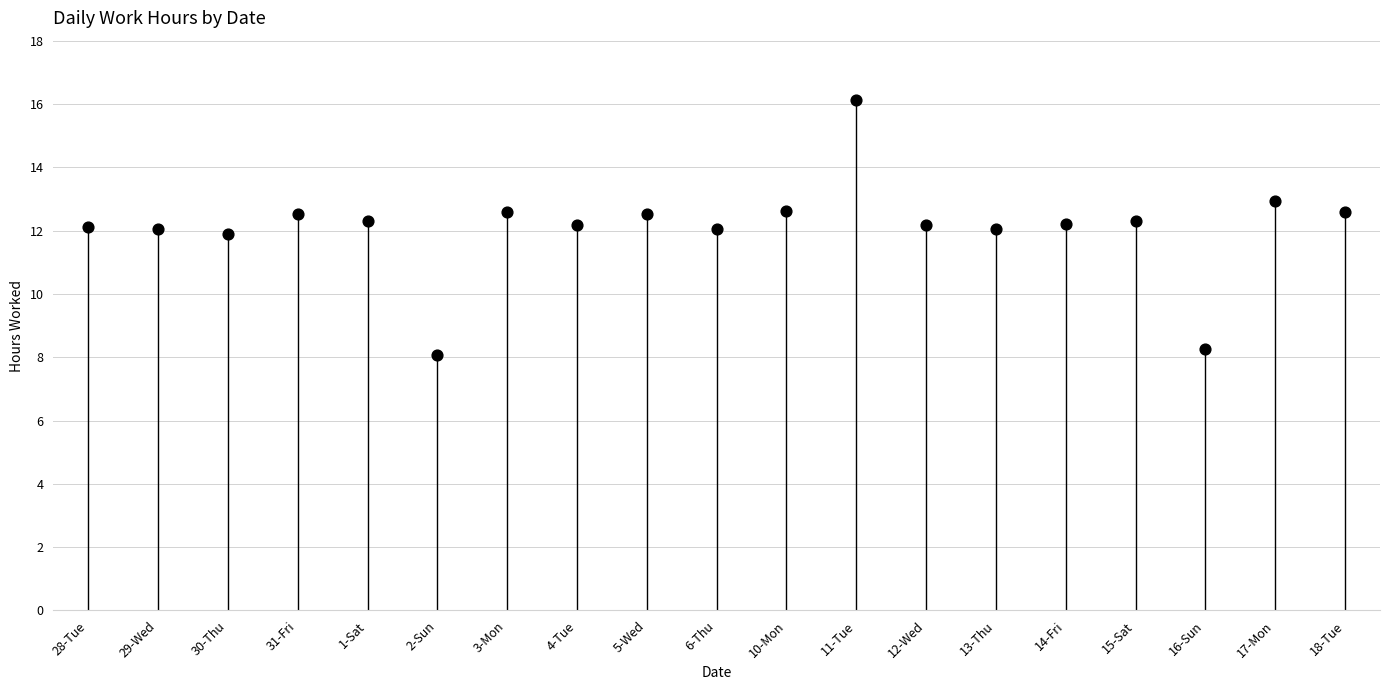

What is the range of Y values (max minus min)?

8.1